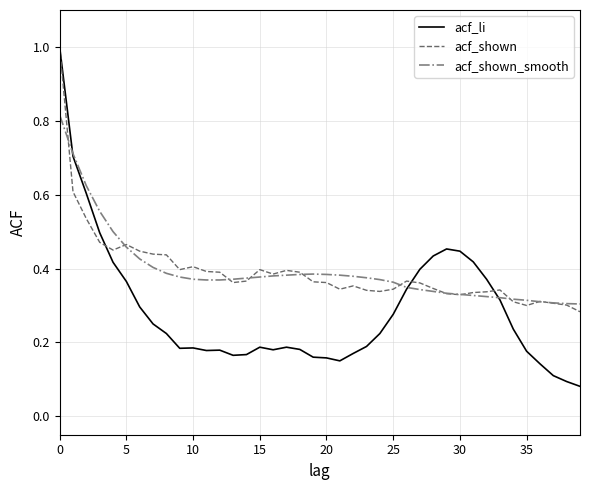

Which series has the largest range (max minus min)?

acf_li